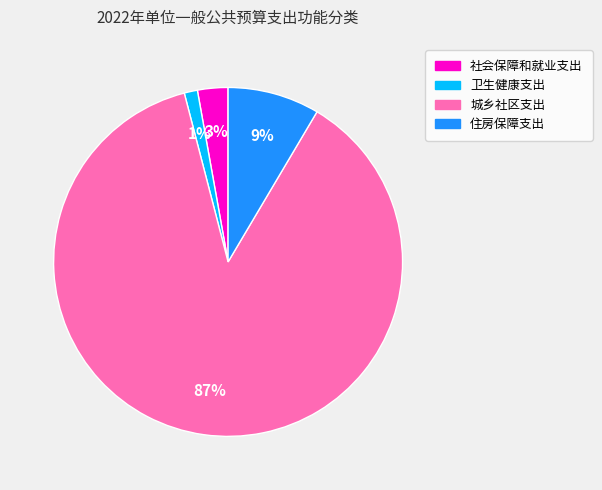

To the nearest percent, what is the average slice percentage?

25%